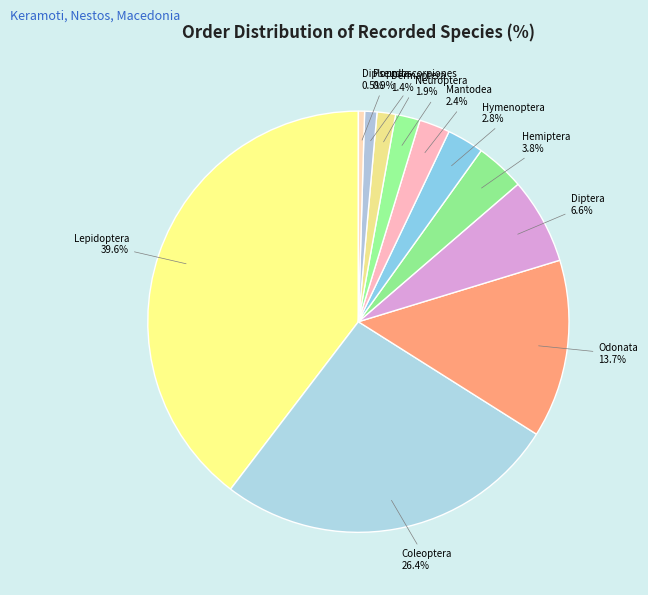

What percentage is the Odonata slice, to the nearest percent?

14%